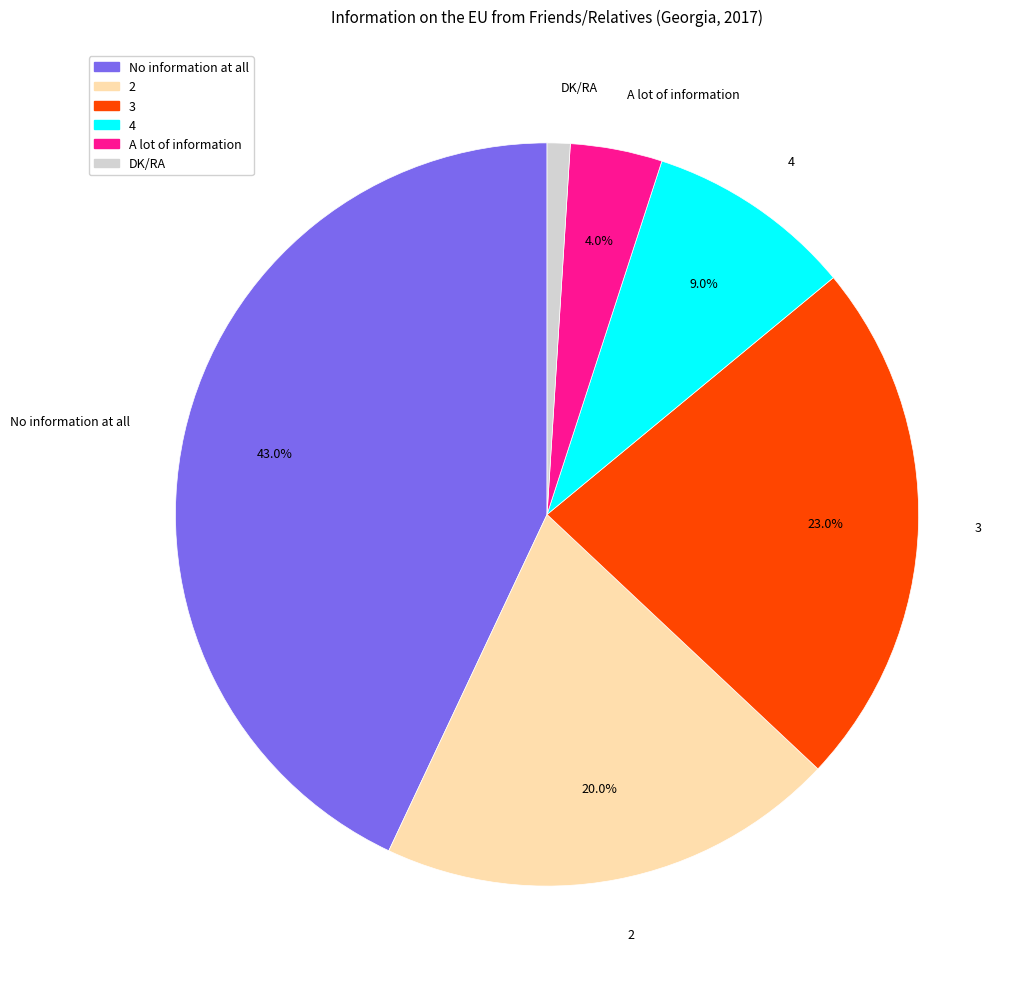

Which category has the biggest portion of the pie?

No information at all